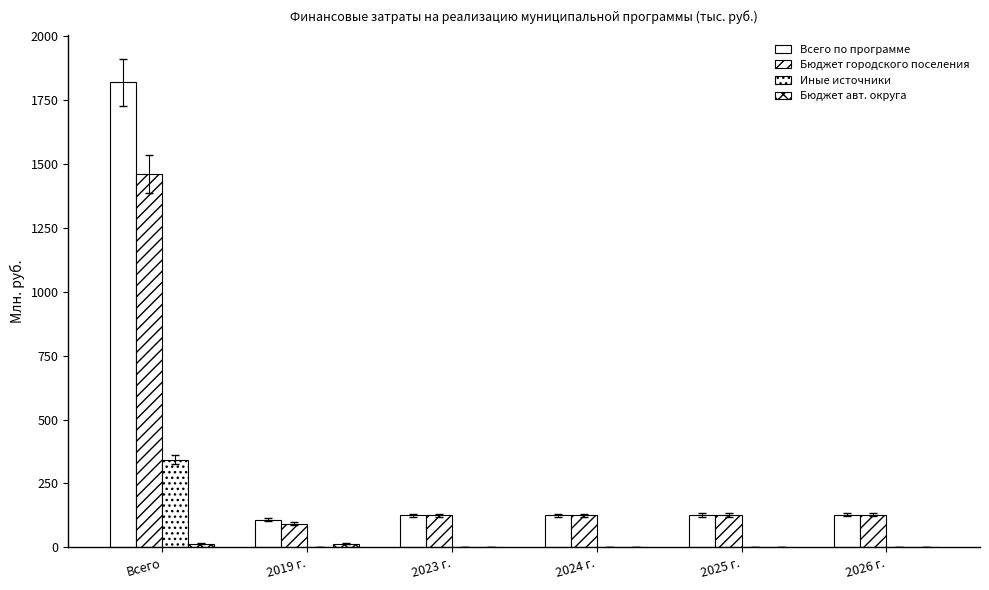

What is the difference between the maximum and second lowest values in the Бюджет городского поселения series?

1335.8